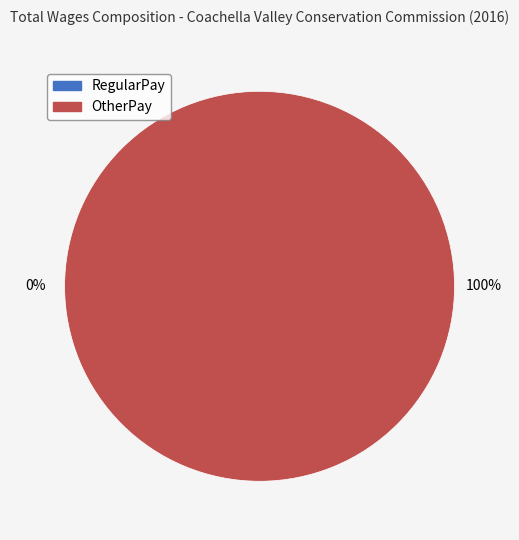

Between 3 and 6, which series saw the biggest shift?

OtherPay